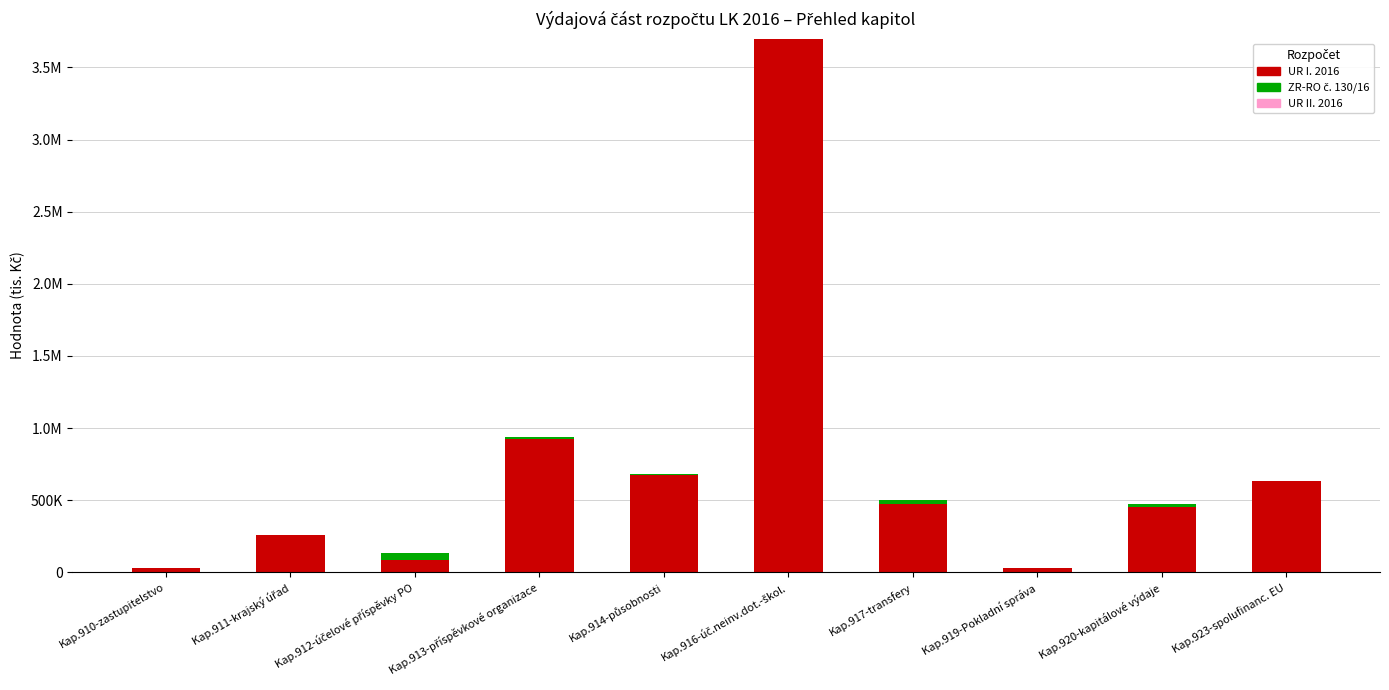

Does the chart contain stacked bars?

Yes